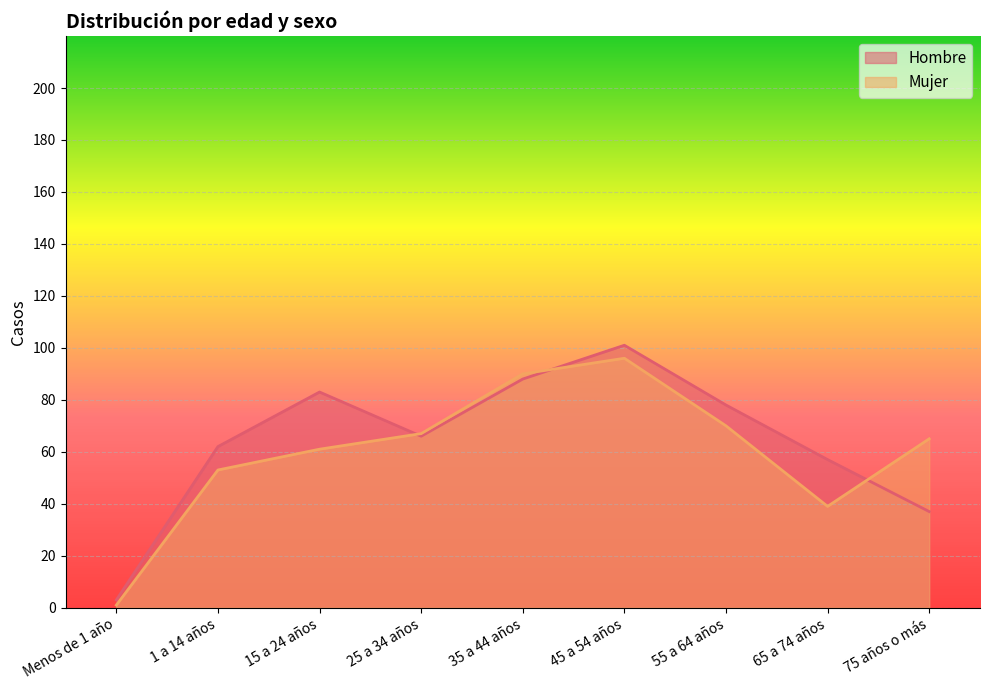

Count the number of categories in the chart.

9